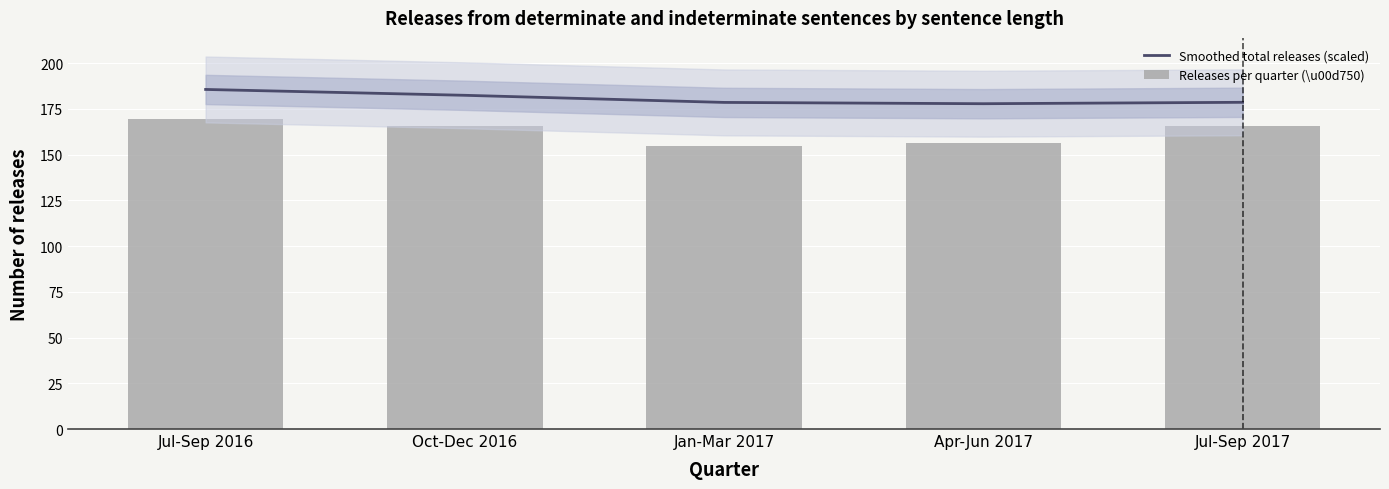

What is the total value across all series at Oct-Dec 2016?

347.8